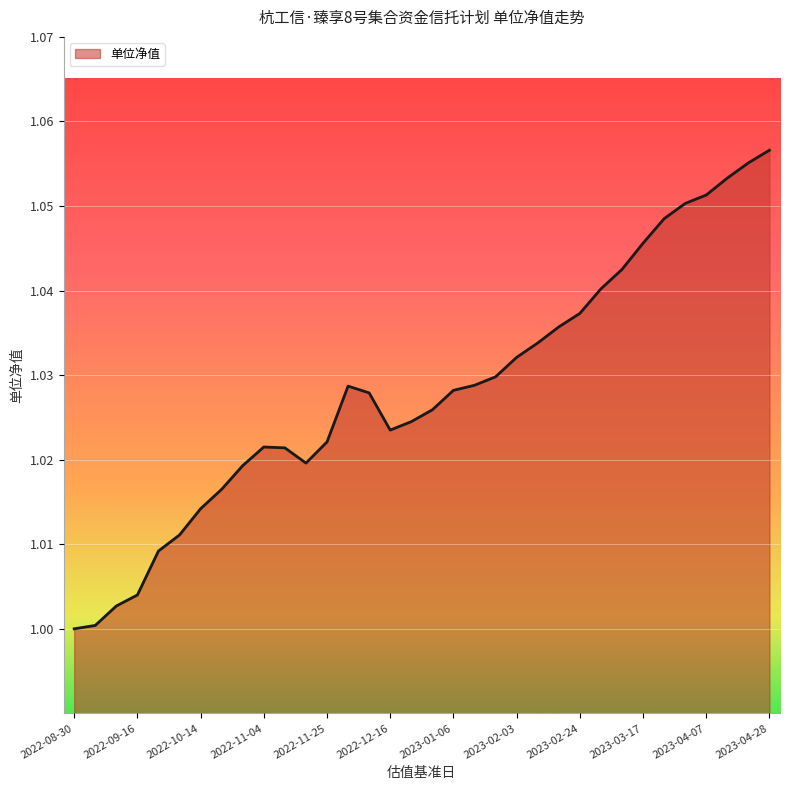

What is the label of the 6th point from the left?

2022-09-30